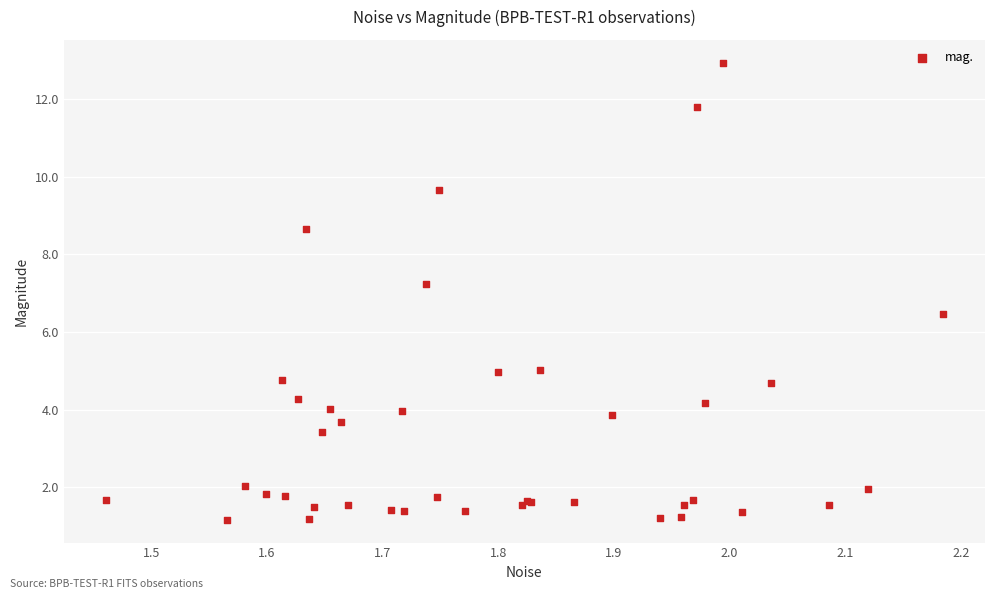

What Y value in the scatter plot is closest to 7?

7.2